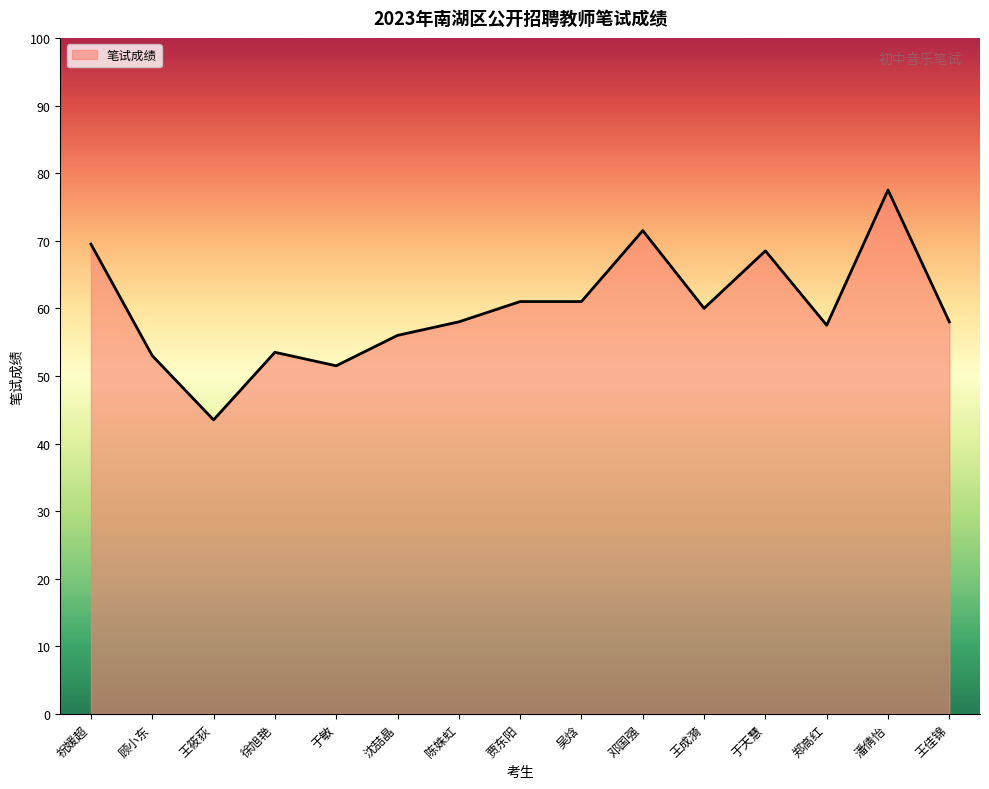

Reading right to left, list all the values displayed in this chart.

58.0	77.5	57.5	68.5	60.0	71.5	61.0	61.0	58.0	56.0	51.5	53.5	43.5	53.0	69.5